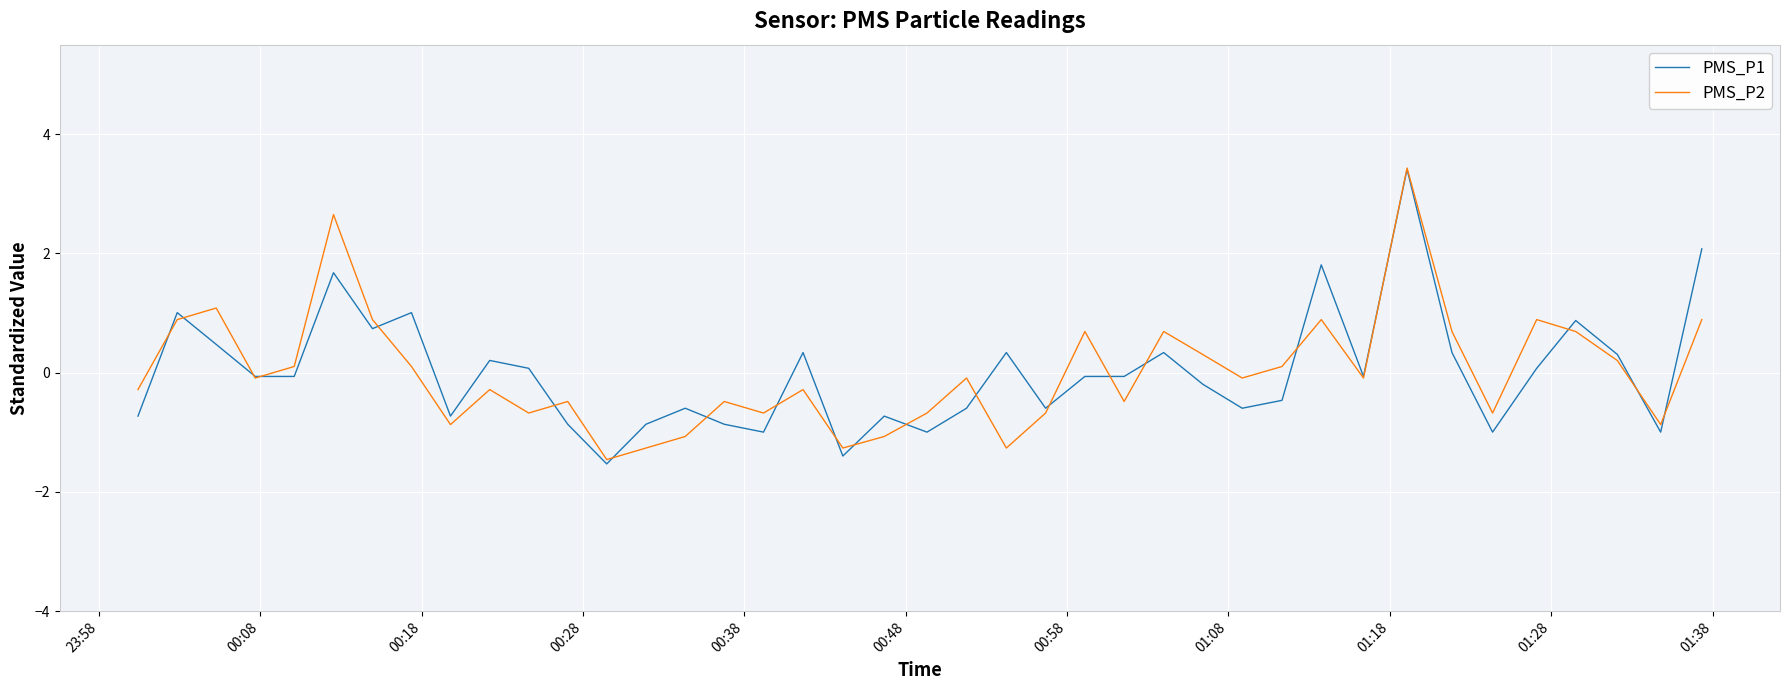

What is the minimum value shown in the chart?

-1.5